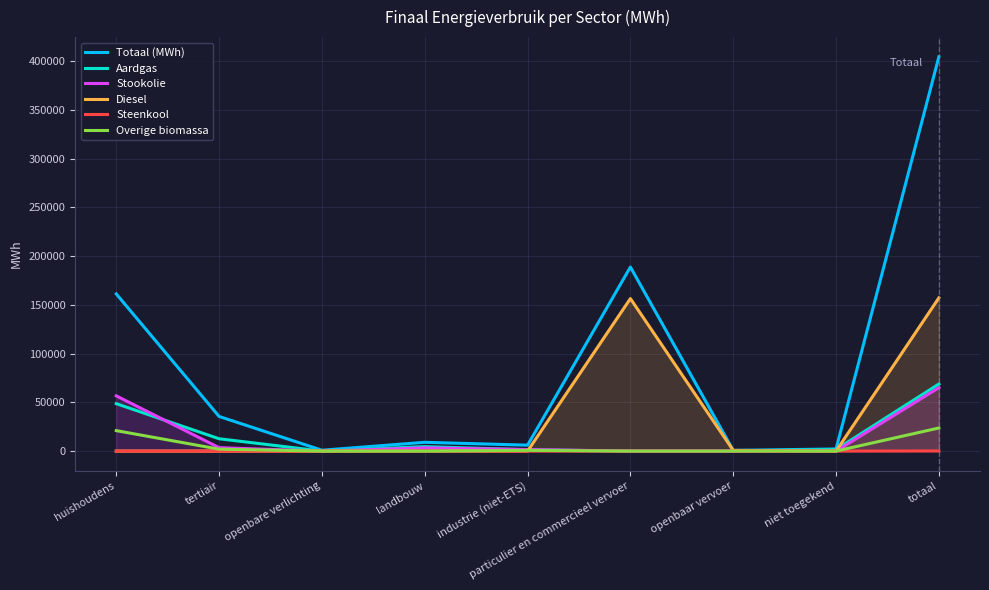

True or false: Totaal (MWh) and Diesel cross at least once.

False